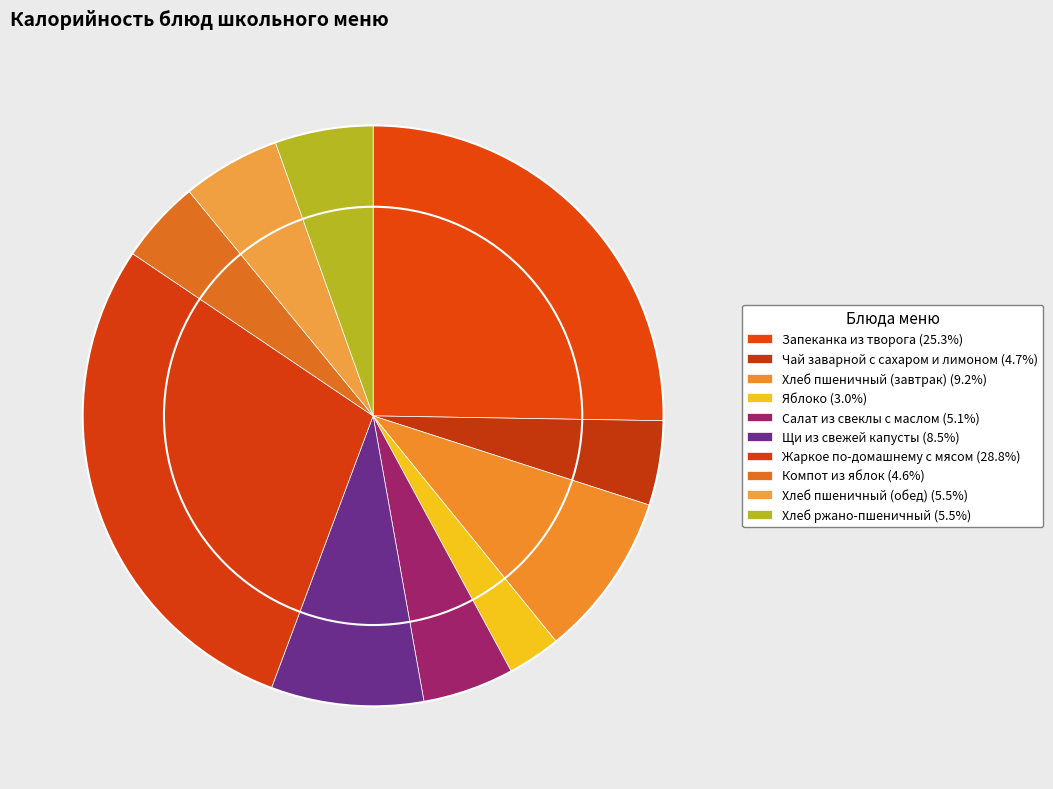

Does Компот из яблок account for over 50% of the chart?

No